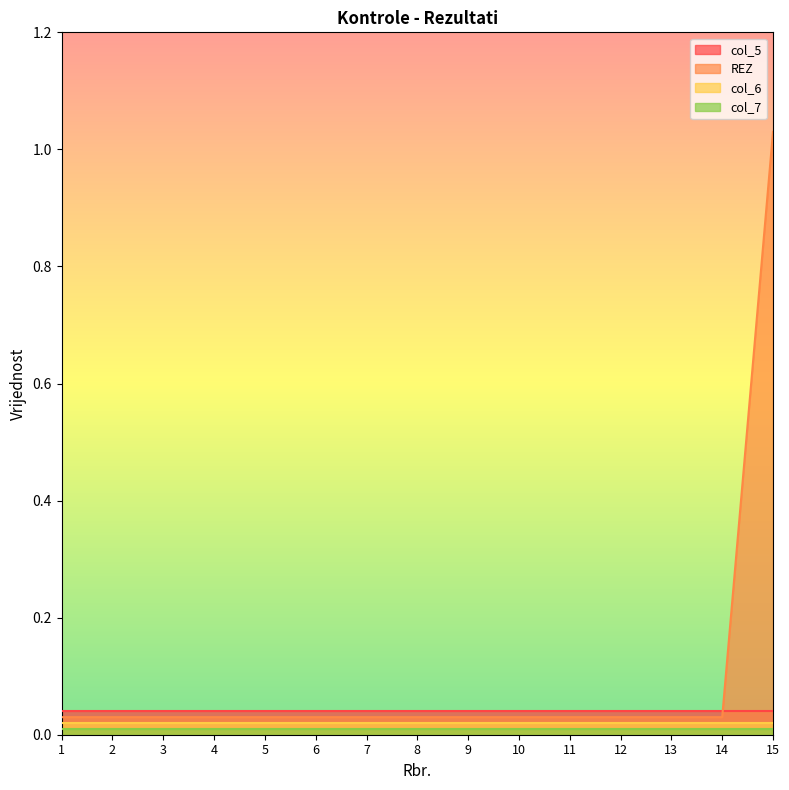

At how many categories does at least one series exceed 0?

15